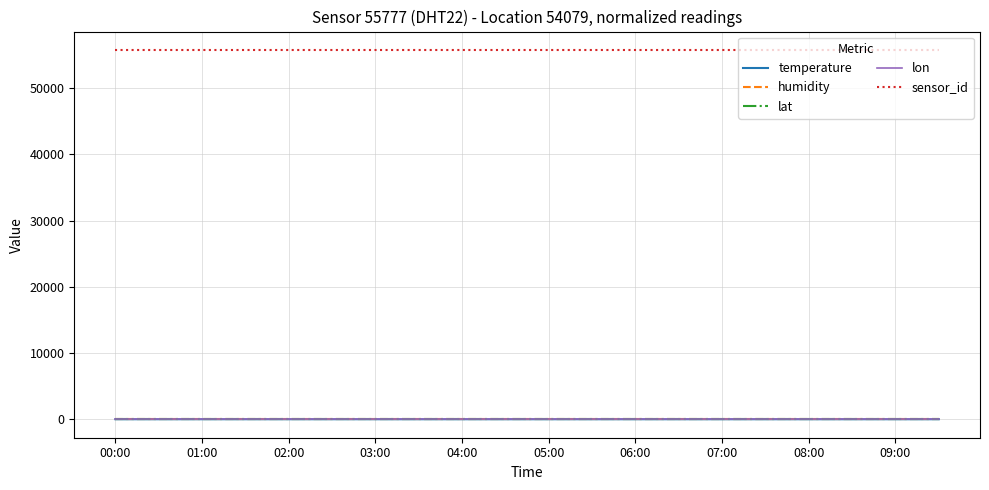

What is the maximum value shown in the chart?

55777.0